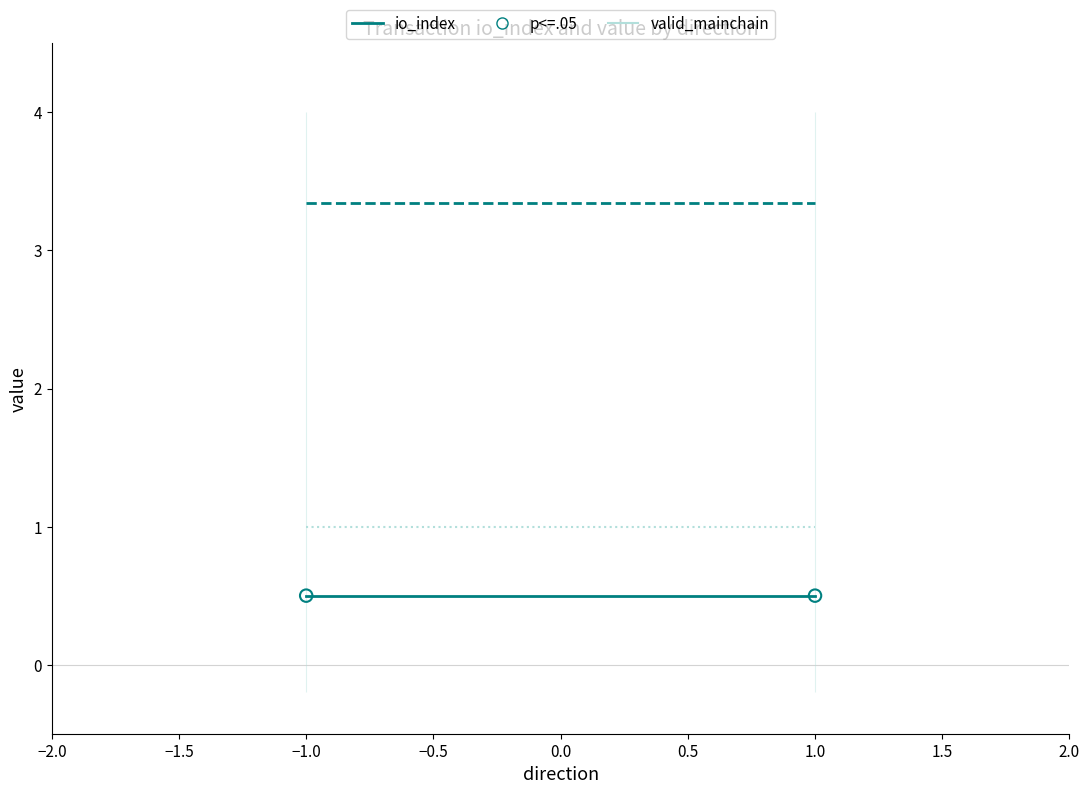

At how many categories does at least one series exceed 0?

2